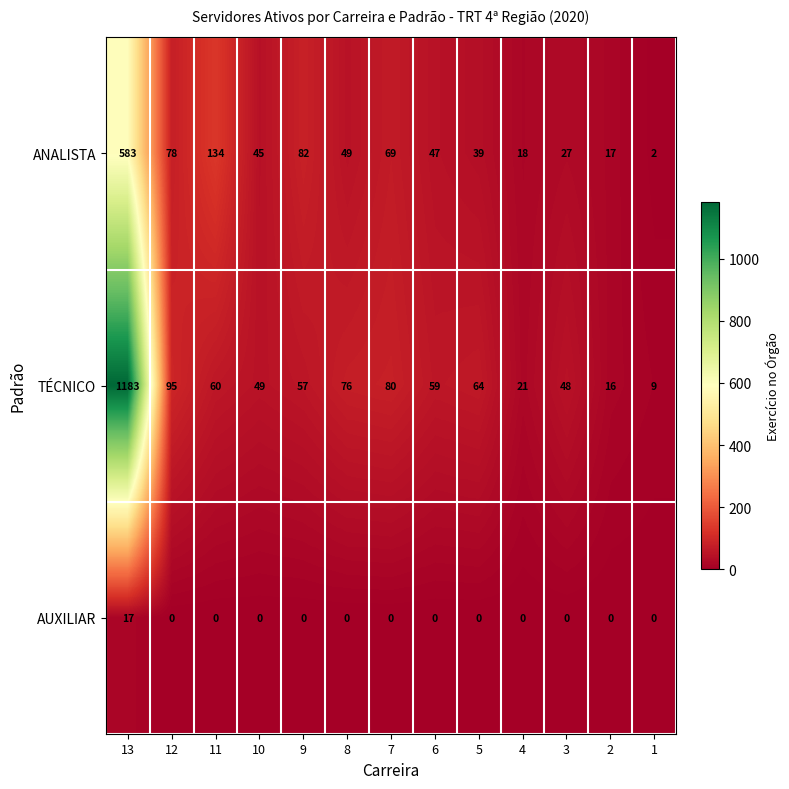

The ANALISTA series shows 18 at 4. True or false?

True